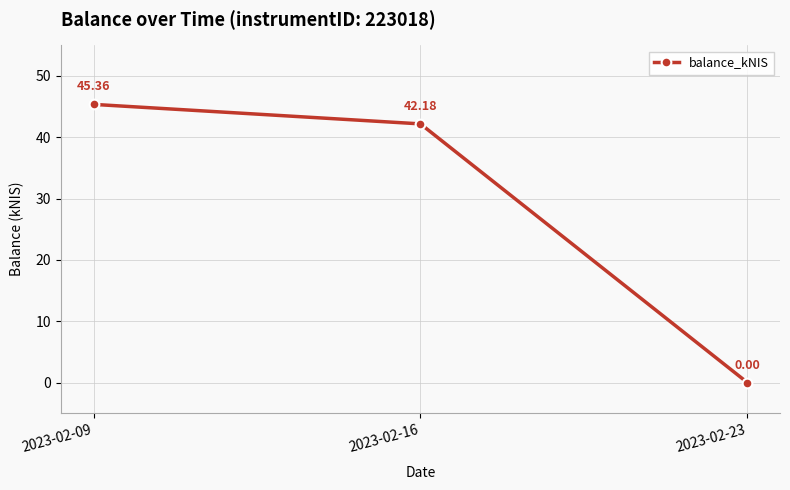

List the labels in order of value, smallest first.

2023-02-23, 2023-02-16, 2023-02-09